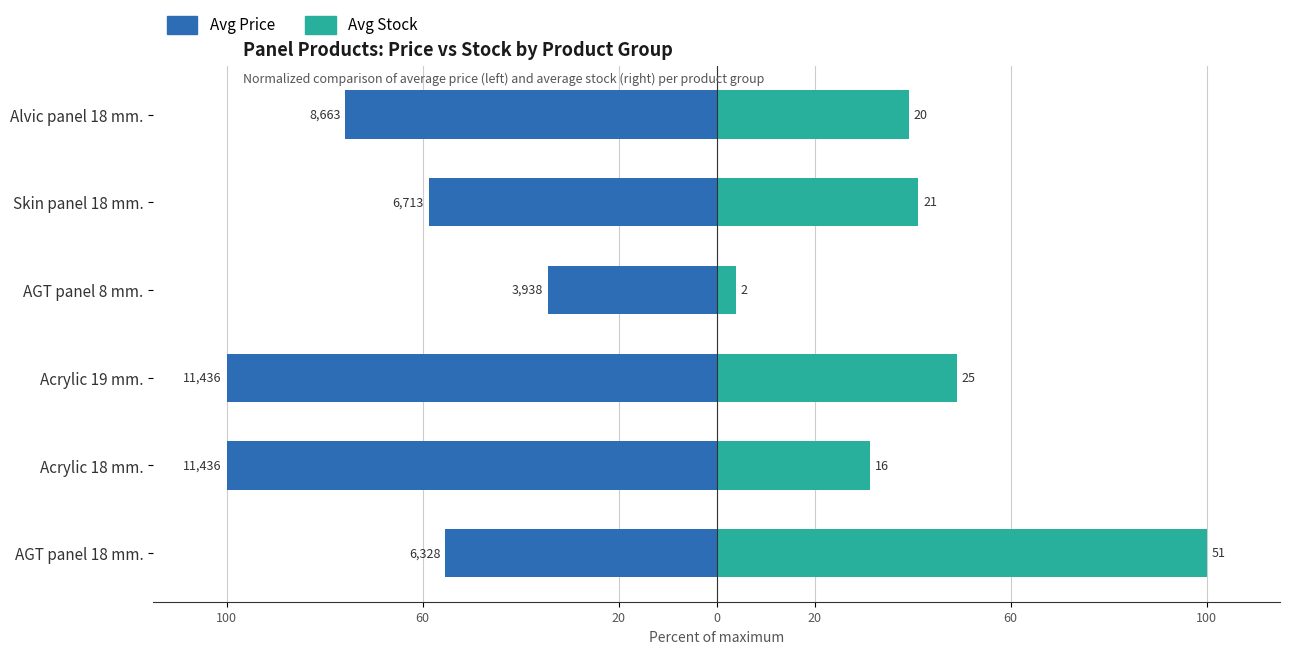

Which series has the largest range (max minus min)?

Avg Stock